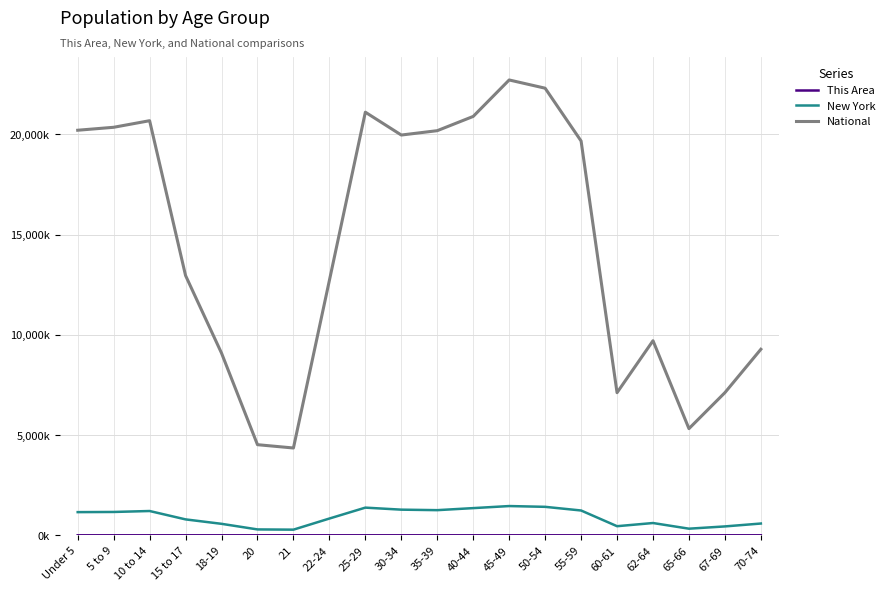

Where is National nearest to the value 13531?

15 to 17